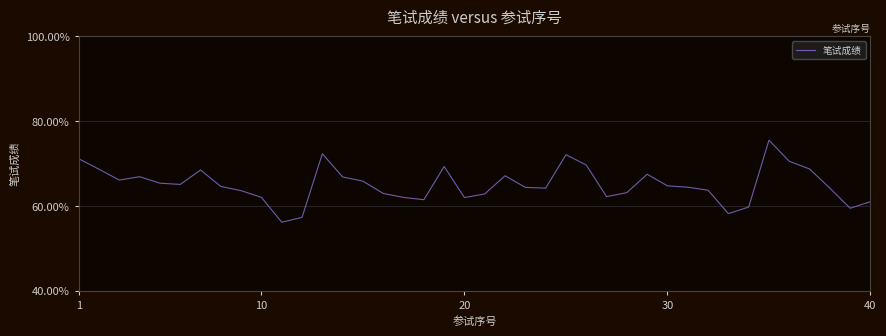

What is the maximum value shown in the chart?

75.5